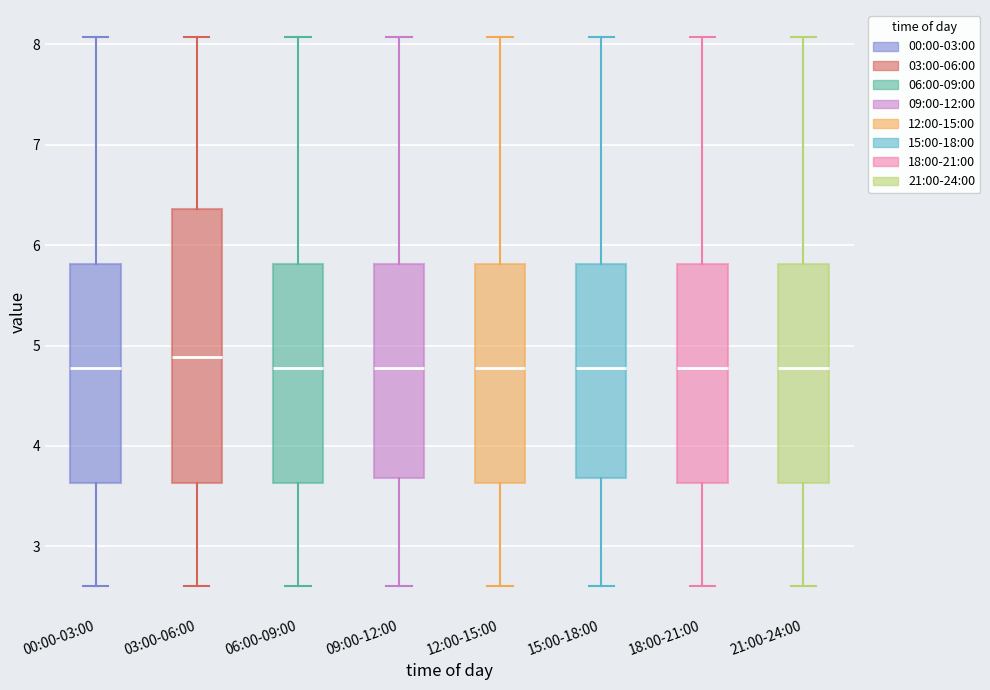

Reading left to right, transcribe this box plot: for each box, give where its median line is, the range the box spans, and where its two whiskers end, as read against the y-axis. The values are not printed on the chart, so give them approximately, as read against the axis.

00:00-03:00: median 4.8, box 3.6 to 5.8, whiskers 2.6 to 8.1
03:00-06:00: median 4.9, box 3.6 to 6.4, whiskers 2.6 to 8.1
06:00-09:00: median 4.8, box 3.6 to 5.8, whiskers 2.6 to 8.1
09:00-12:00: median 4.8, box 3.7 to 5.8, whiskers 2.6 to 8.1
12:00-15:00: median 4.8, box 3.6 to 5.8, whiskers 2.6 to 8.1
15:00-18:00: median 4.8, box 3.7 to 5.8, whiskers 2.6 to 8.1
18:00-21:00: median 4.8, box 3.6 to 5.8, whiskers 2.6 to 8.1
21:00-24:00: median 4.8, box 3.6 to 5.8, whiskers 2.6 to 8.1